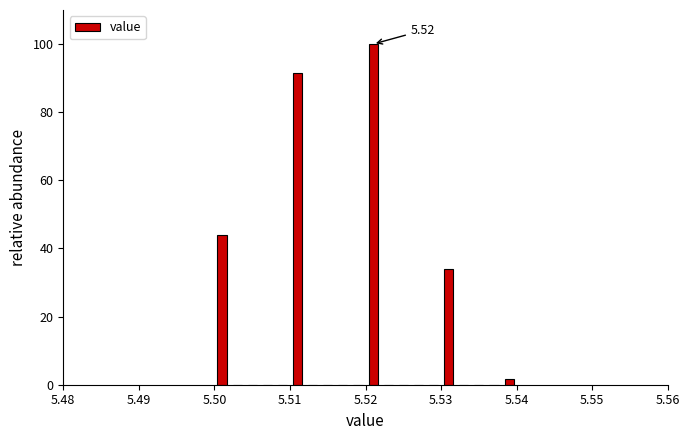

Read against the x-axis, roughly where is the centre of the tallest bar?

5.521